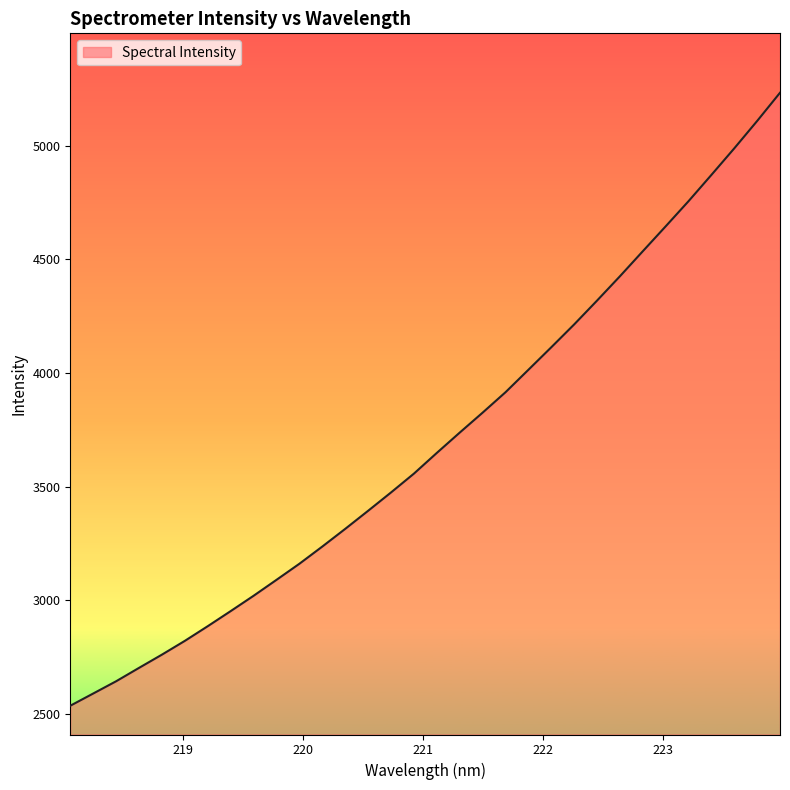

What is the difference between the maximum and minimum values?

2699.9